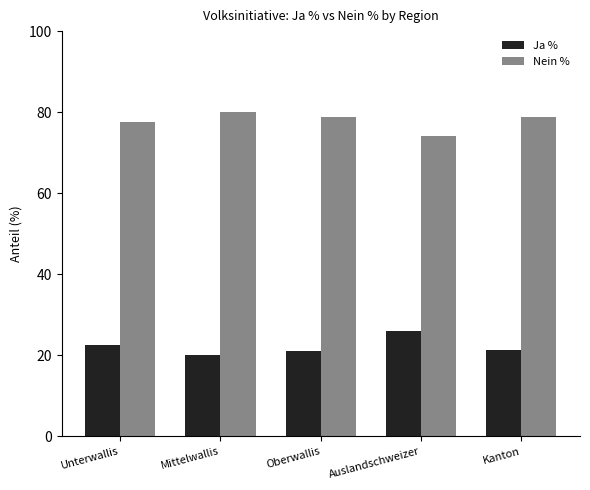

How many categories are shown in the chart?

5